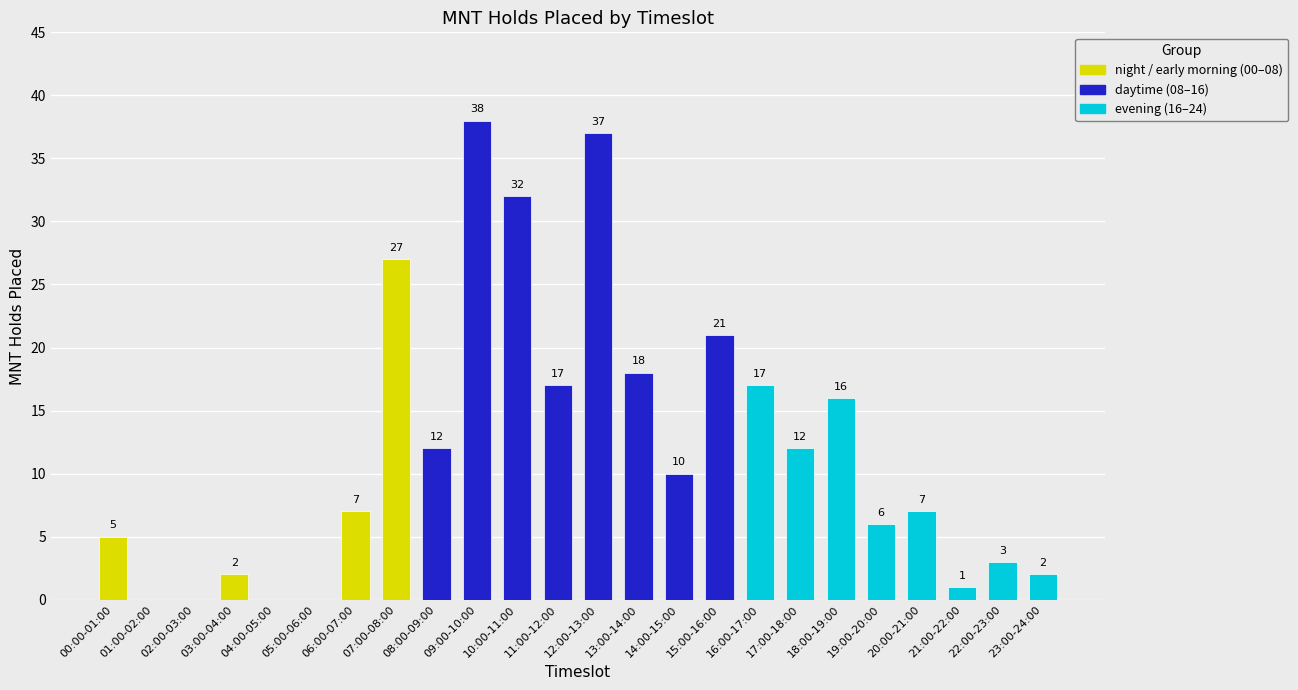

Which has a higher value, 19:00-20:00 or 16:00-17:00?

16:00-17:00